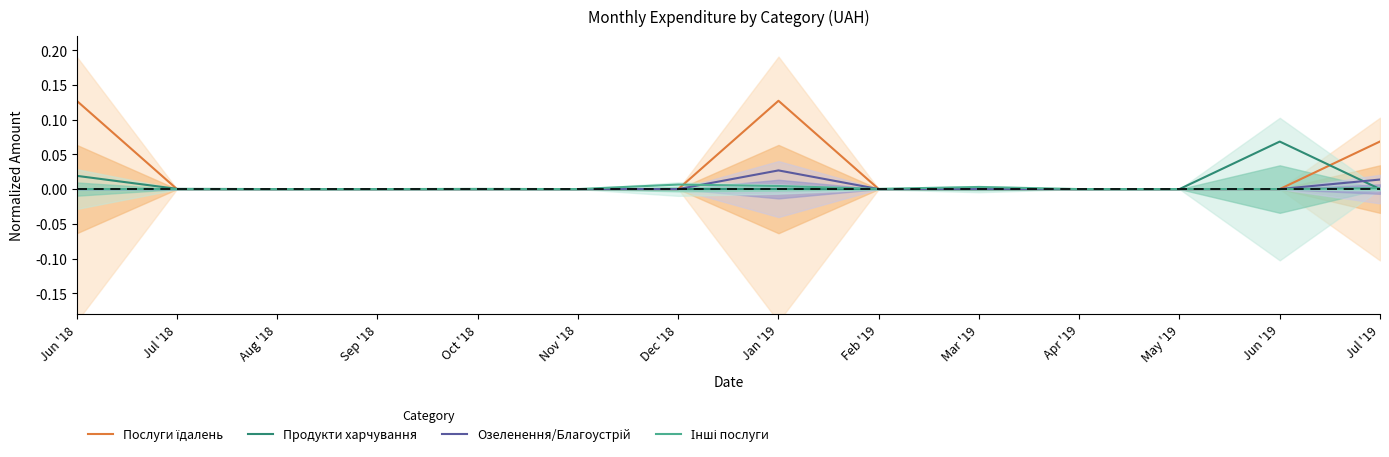

What are all the series names shown in the legend?

Послуги їдалень, Продукти харчування, Озеленення/Благоустрій, Інші послуги